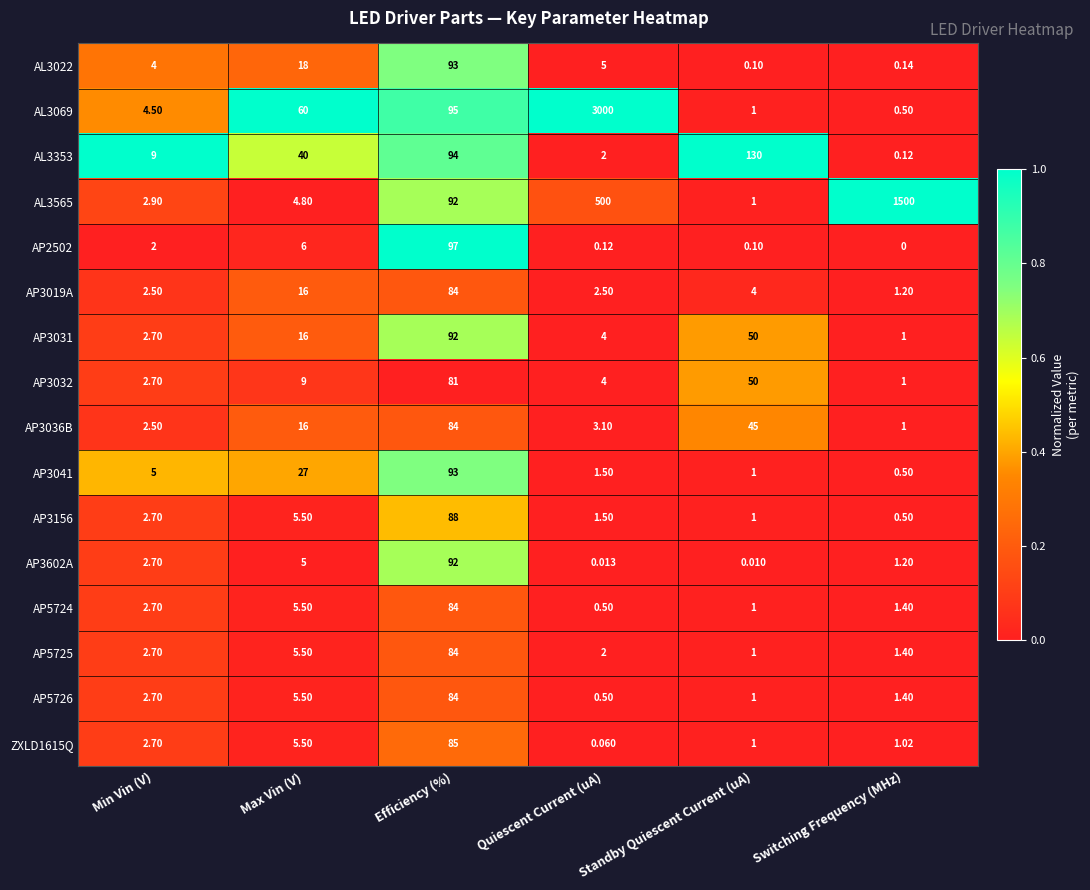

Between Max Vin (V) and Standby Quiescent Current (uA), which series saw the biggest shift?

AL3353